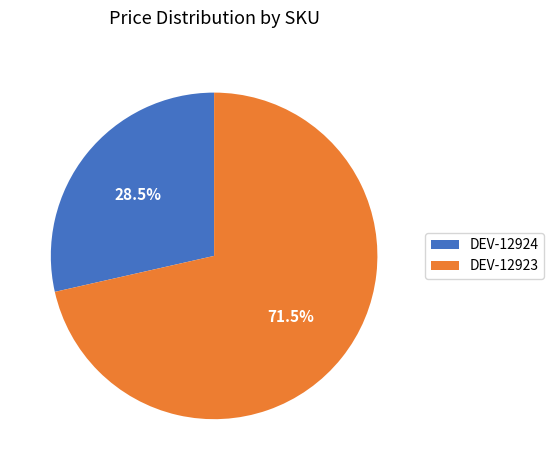

What is the ratio of the value at DEV-12924 to the value at DEV-12923?

0.4